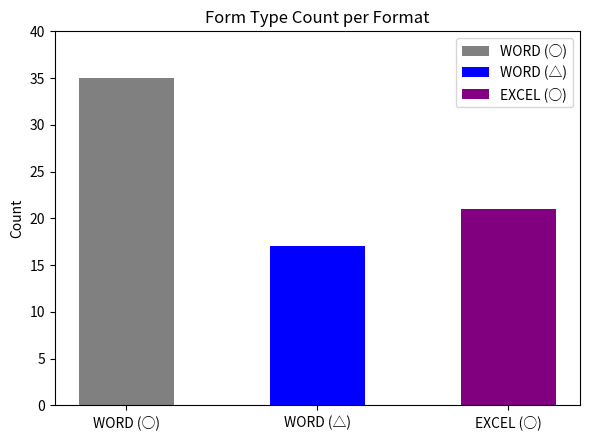

What is the label of the 1st bar from the left?

WORD (○)